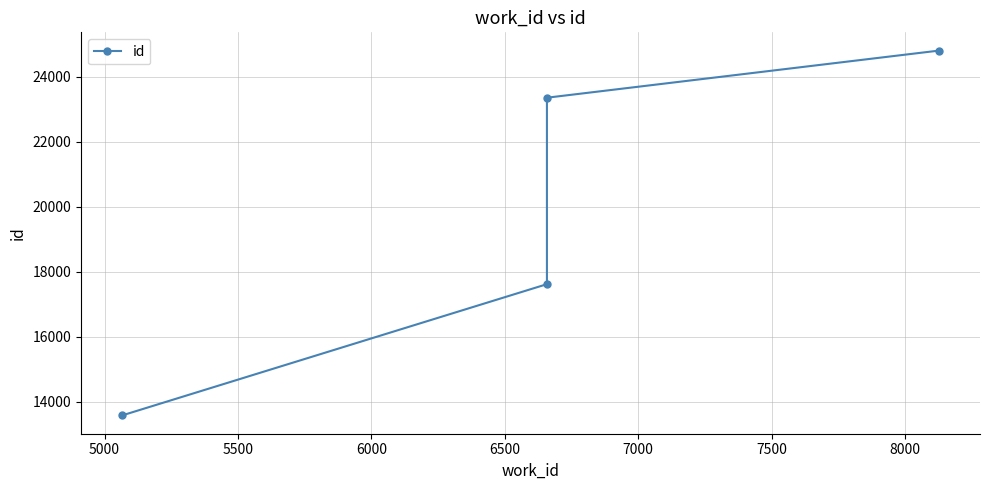

What is the maximum value shown in the chart?

24804